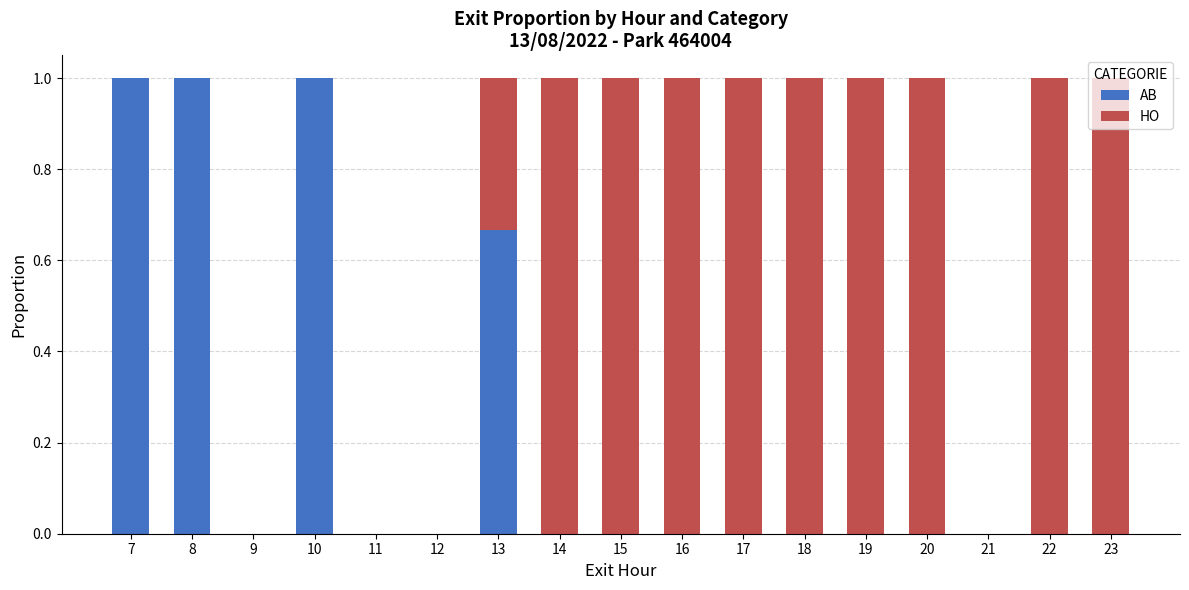

What is the sum of all AB values?

3.7